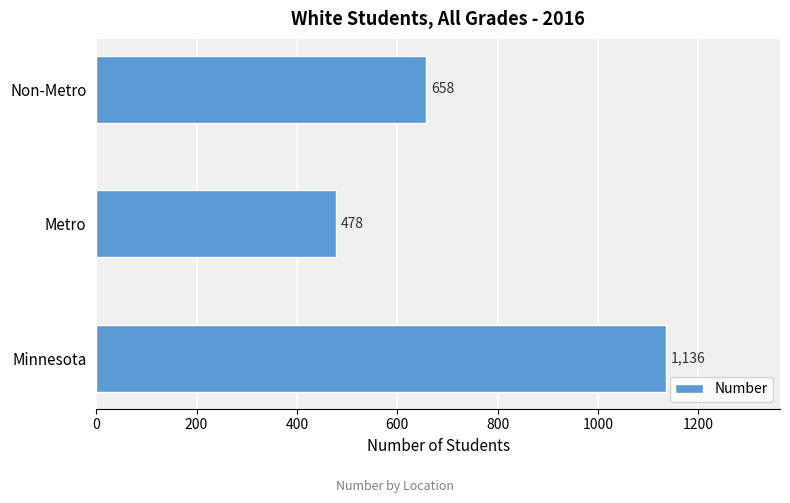

What is the minimum value shown in the chart?

478